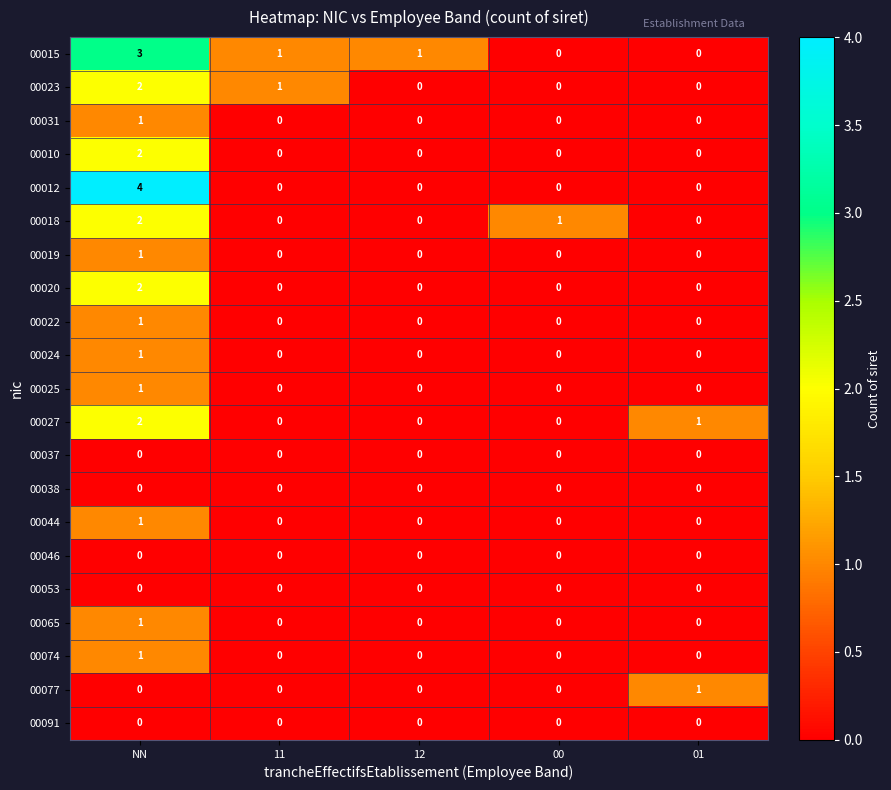

What is the spread (max minus min) of values at NN?

4